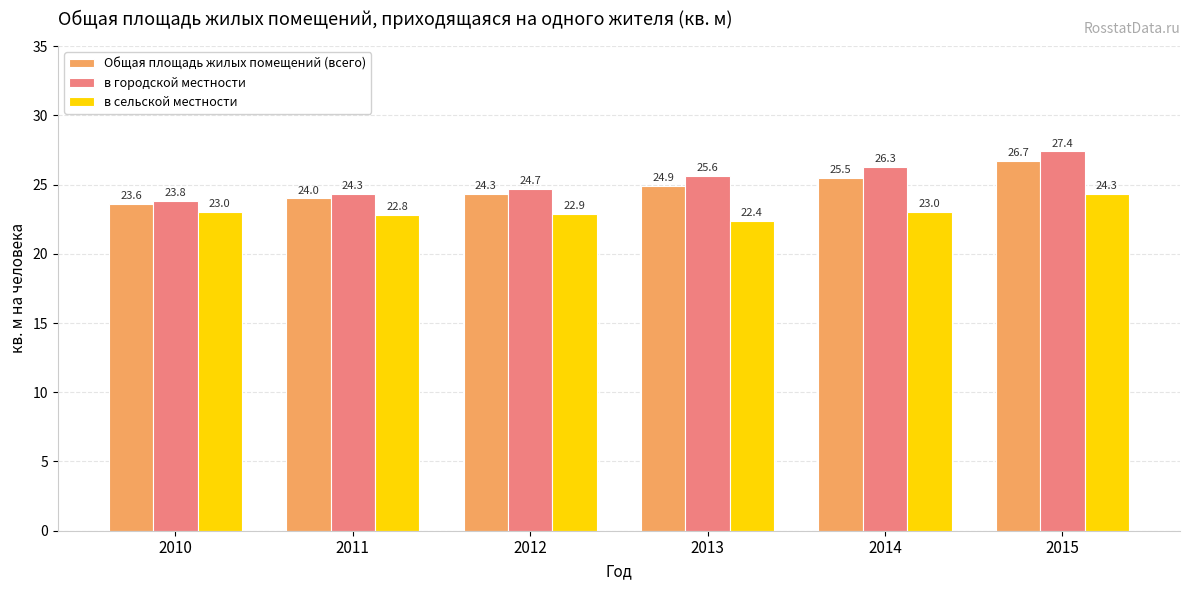

How many values in the в городской местности series are below 25?

3